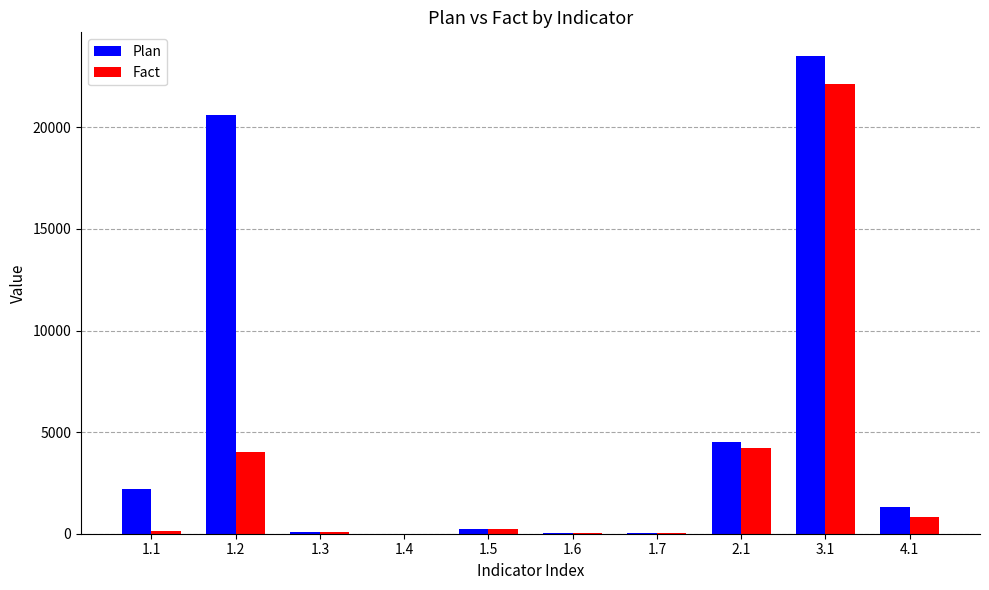

Which series changed the most between 1.1 and 1.7?

Plan